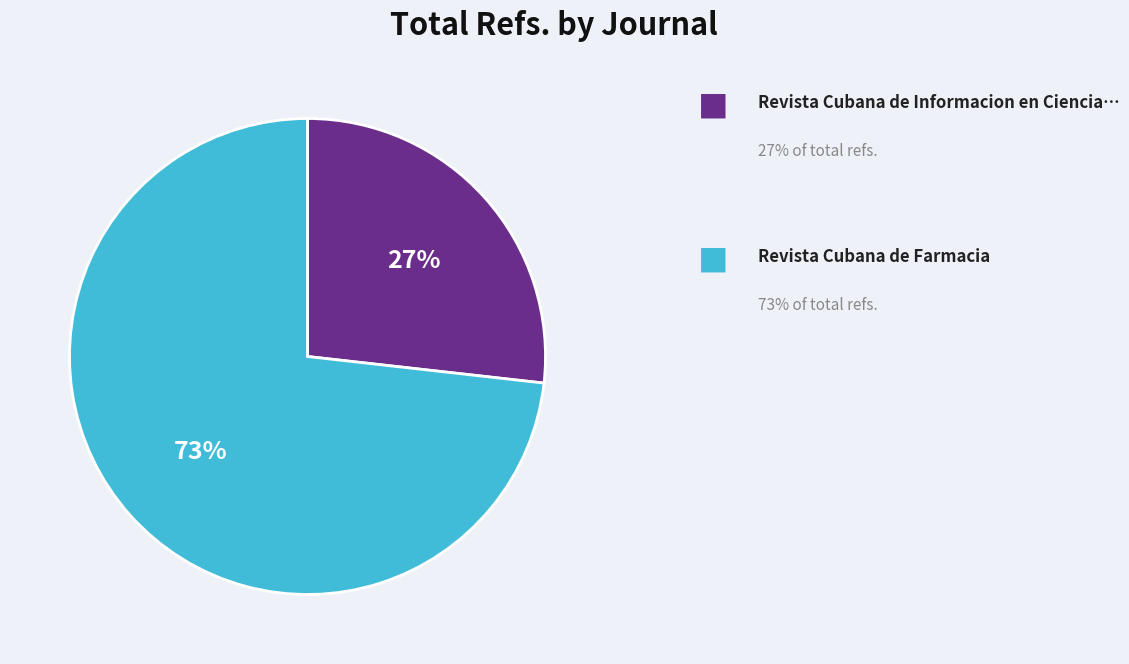

How many segments does this pie chart have?

2